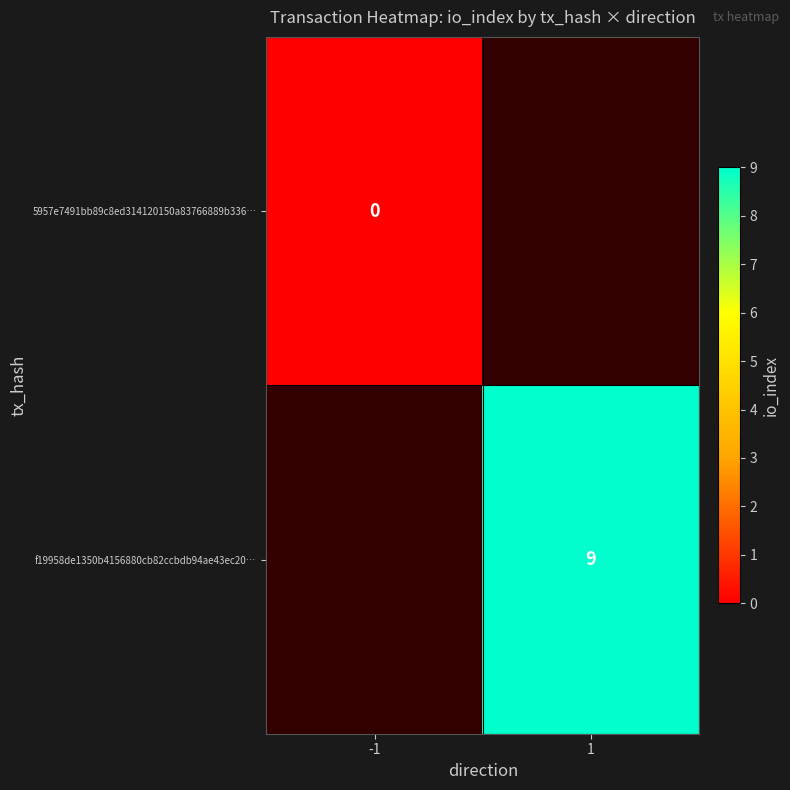

How many distinct data groups are displayed?

2